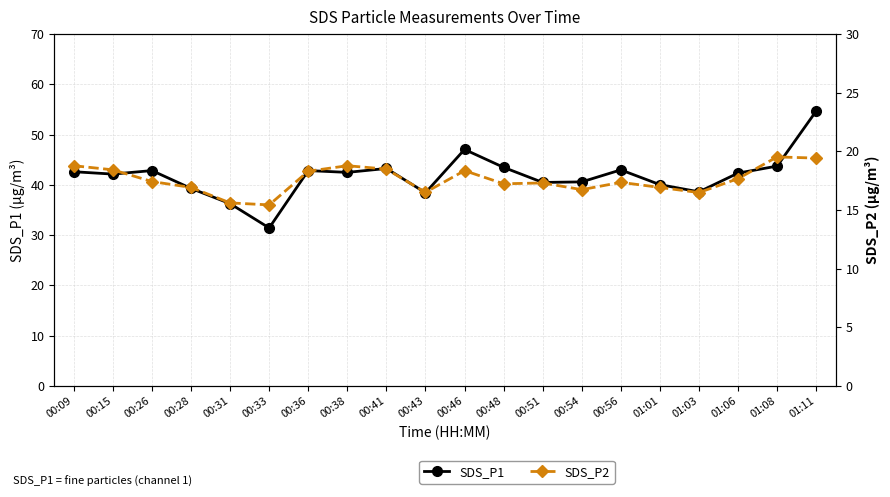

What position from the left is 01:08?

19